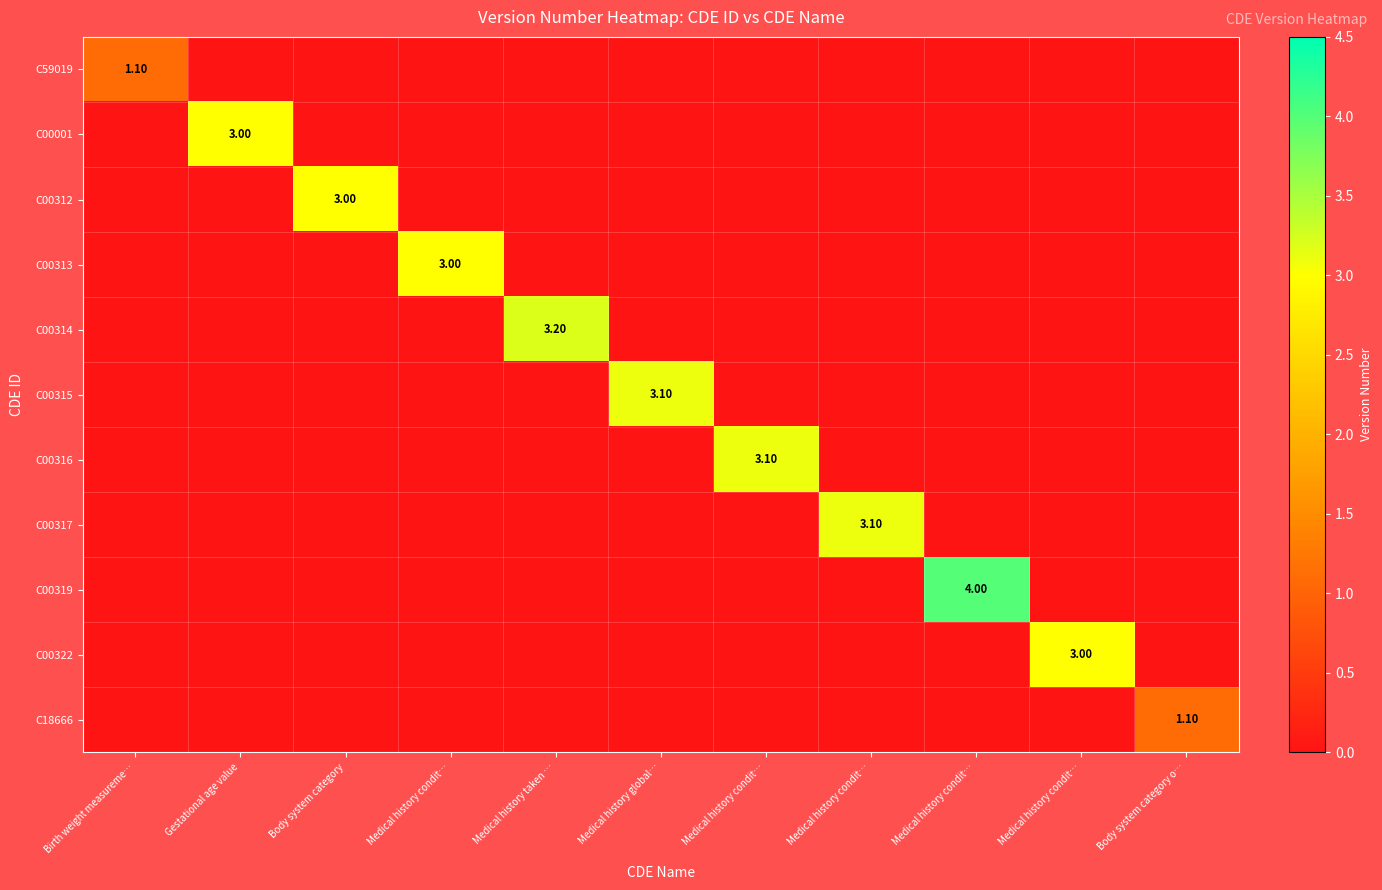

Is the value of C00313 at Body system category o… greater than the value of C18666 at Medical history condit…?

No